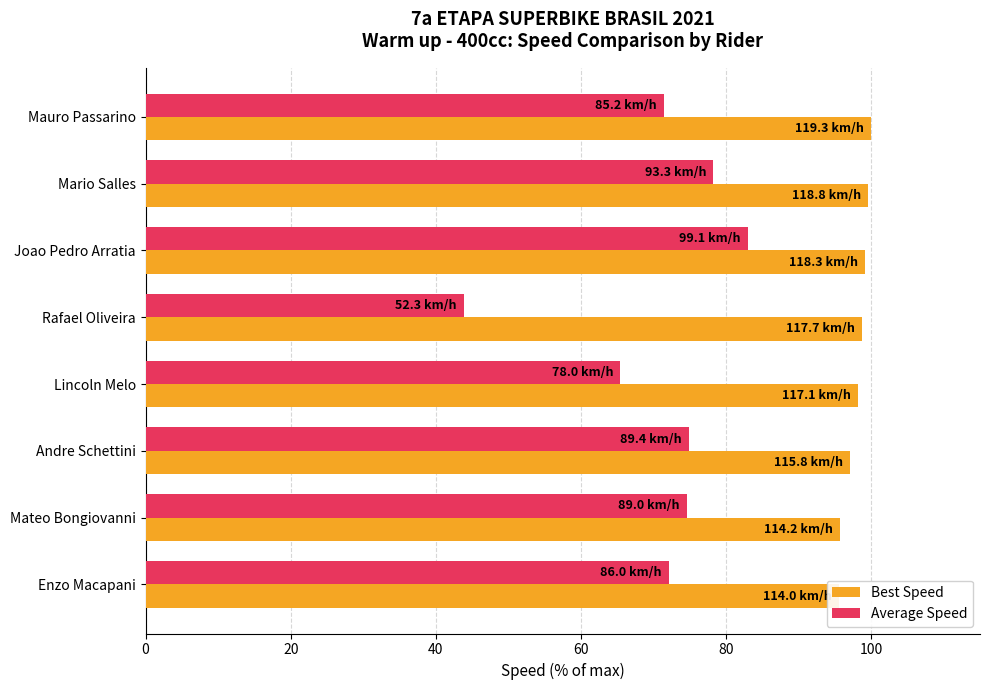

What is the total value across all series at Andre Schettini?

172.0